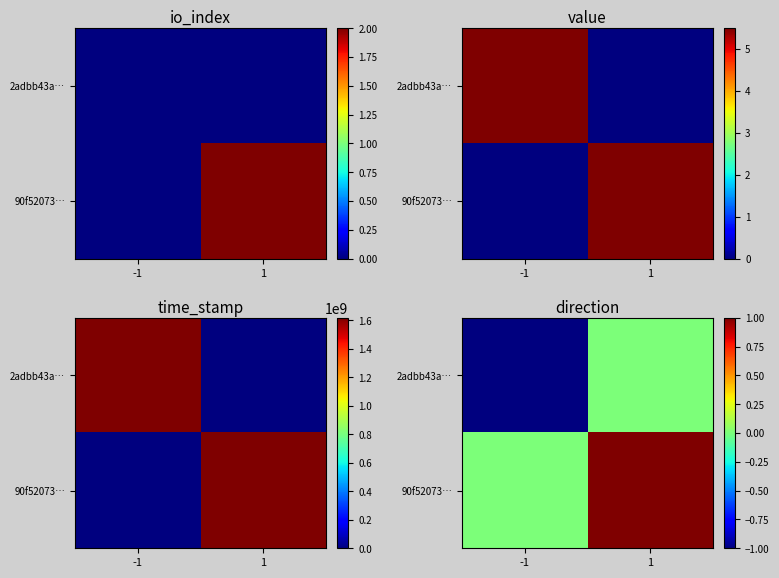

What is the sum of the 2adbb43a… values at 1 and -1?

-1